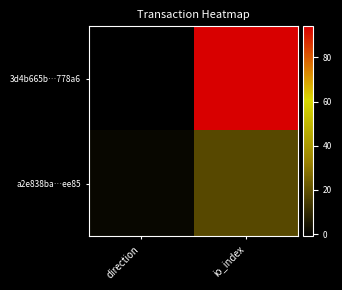

Which series has the largest range (max minus min)?

3d4b665b…778a6